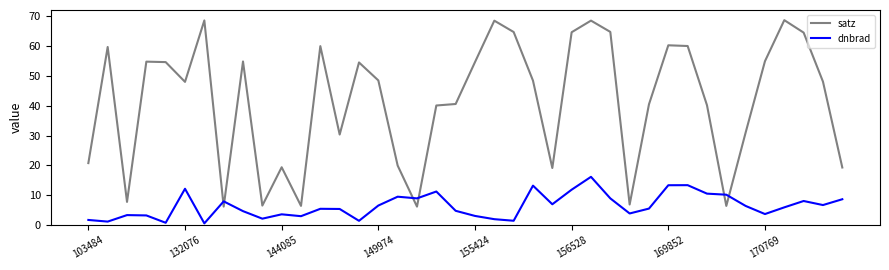

Which series has the largest total across all categories?

satz